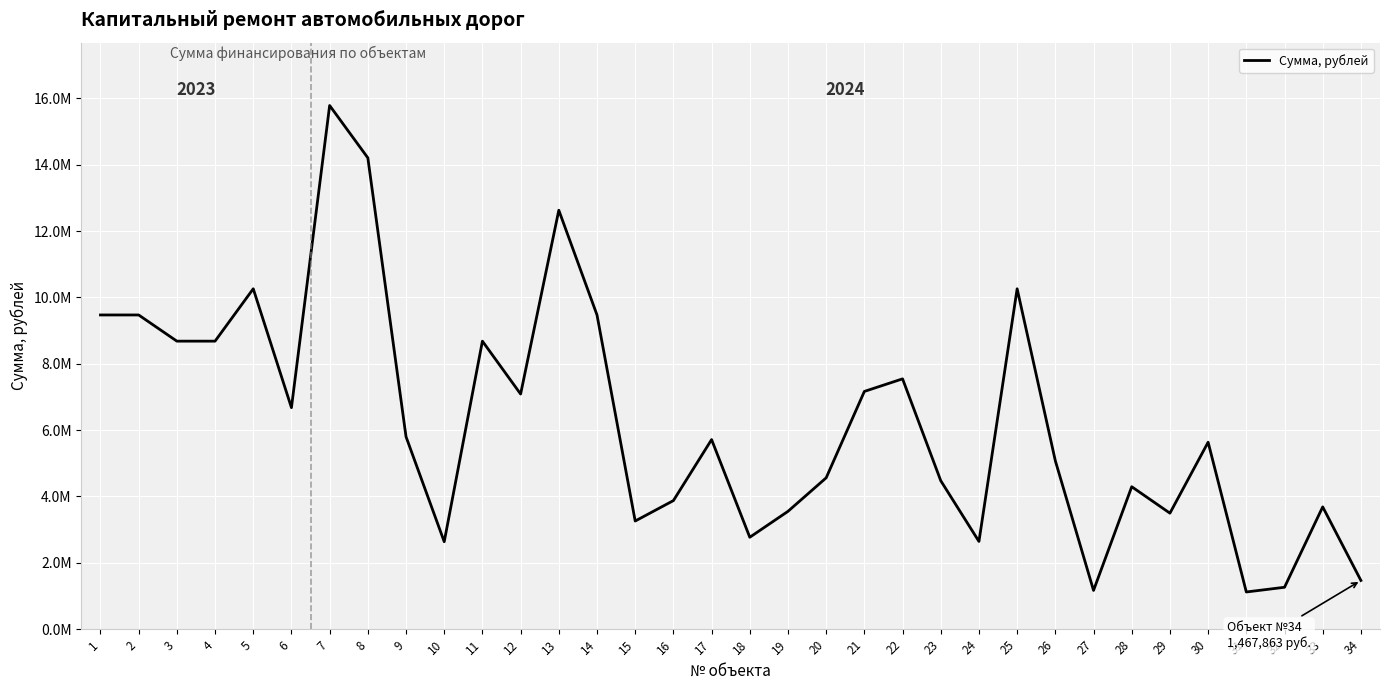

What is the ratio of the value at 7 to the value at 12?

2.2